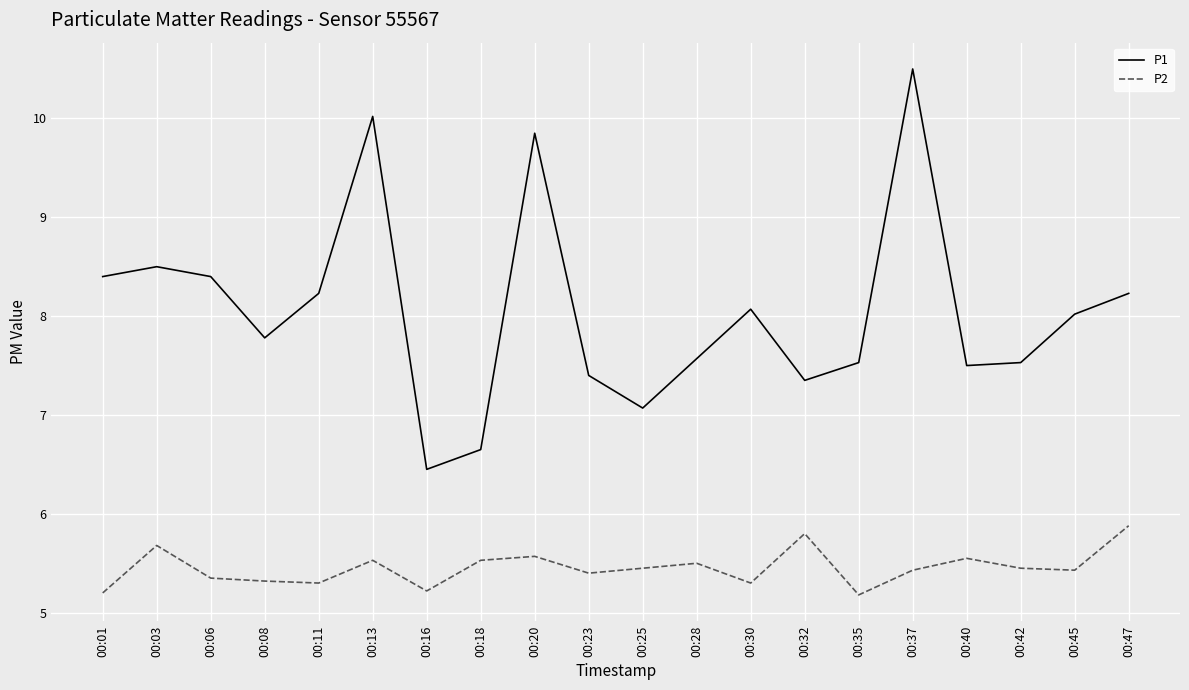

True or false: P1 and P2 intersect in this chart.

False